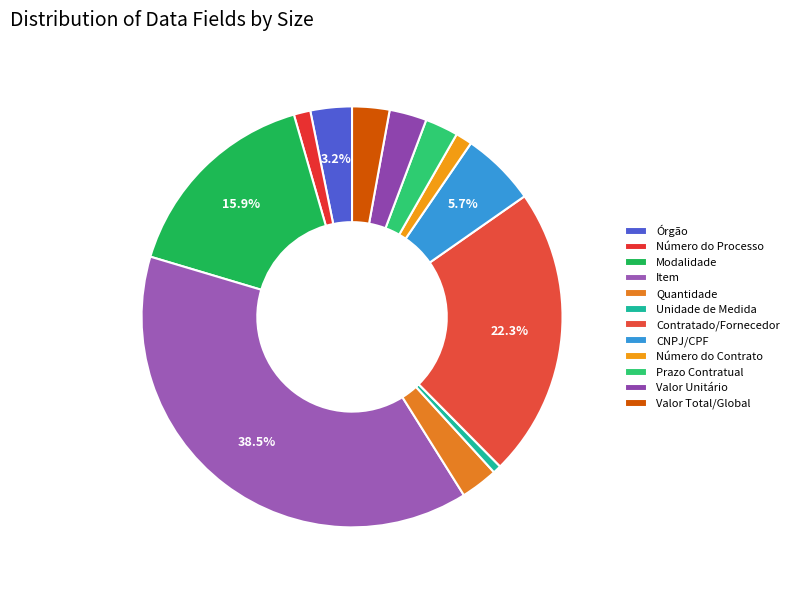

Which category has the biggest portion of the pie?

Item